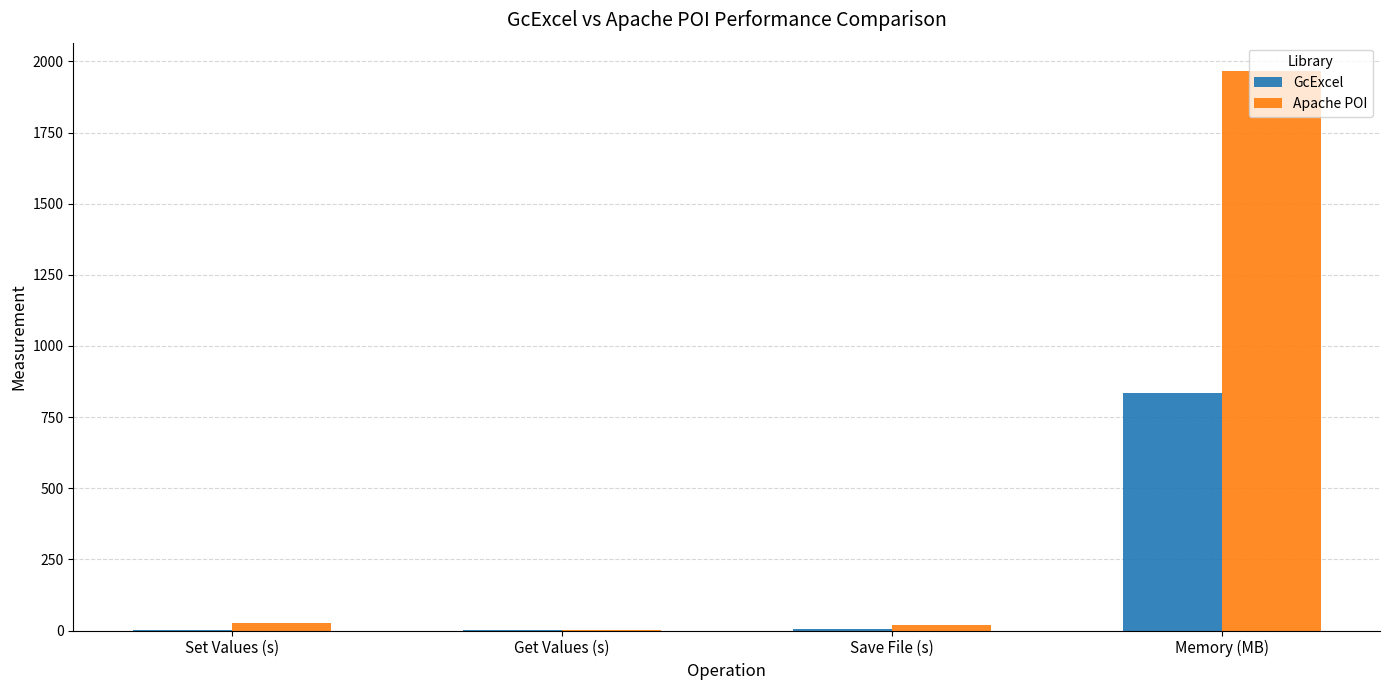

Where does the Apache POI series first go above 27?

Set Values (s)